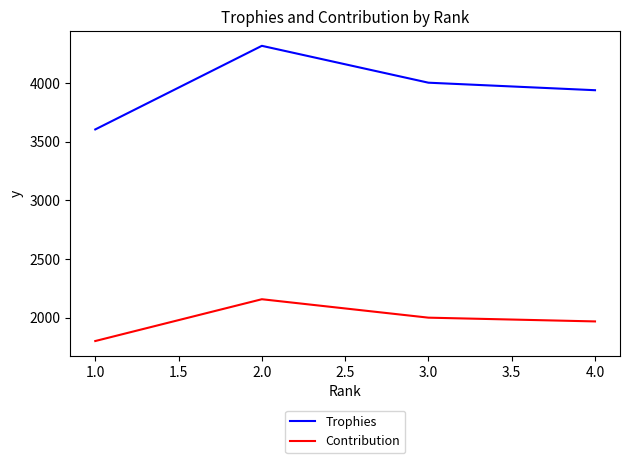

What is the highest value of the Contribution series?

2157